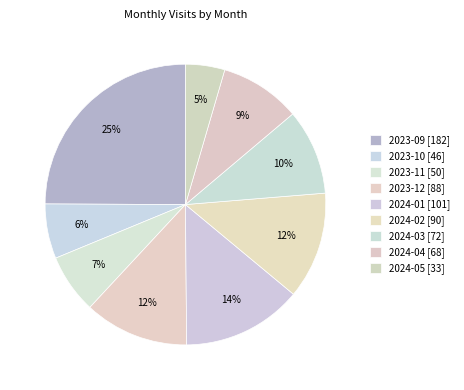

Combined, do 2024-05 and 2023-12 account for over 50%?

No